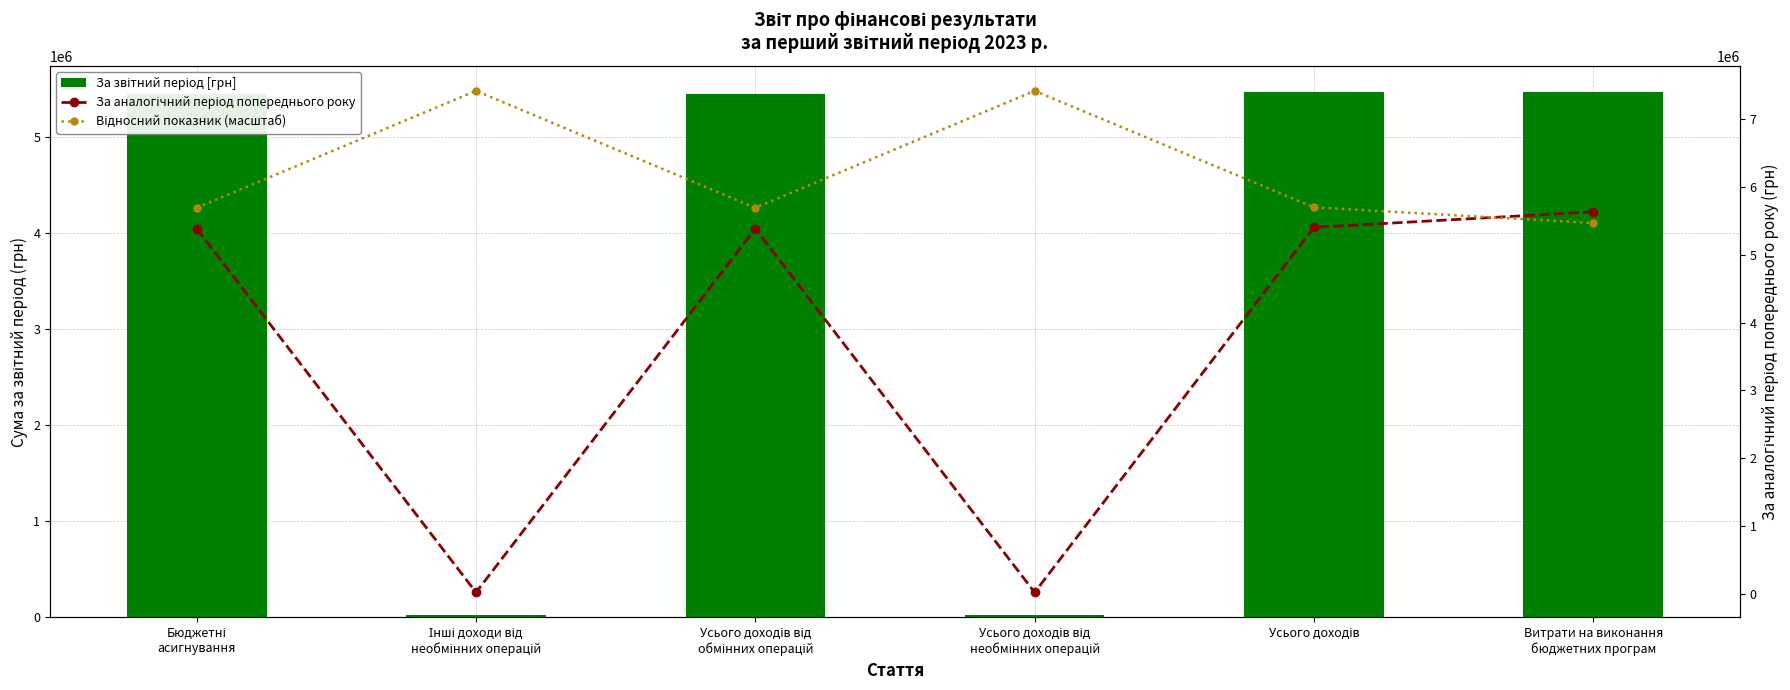

Reading right to left, extract all data points from this chart.

За звітний період [грн]: Витрати на виконання
бюджетних програм=5467474.0	Усього доходів=5466894.0	Усього доходів від
необмінних операцій=24569.0	Усього доходів від
обмінних операцій=5442325.0	Інші доходи від
необмінних операцій=24569.0	Бюджетні
асигнування=5442325.0
За аналогічний період попереднього року: Витрати на виконання
бюджетних програм=5632180.0	Усього доходів=5403286.0	Усього доходів від
необмінних операцій=18656.0	Усього доходів від
обмінних операцій=5384630.0	Інші доходи від
необмінних операцій=18656.0	Бюджетні
асигнування=5384630.0
Відносний показник (масштаб): Витрати на виконання
бюджетних програм=5467474.0	Усього доходів=5698482.6	Усього доходів від
необмінних операцій=7417293.7	Усього доходів від
обмінних операцій=5692527.4	Інші доходи від
необмінних операцій=7417293.7	Бюджетні
асигнування=5692527.4